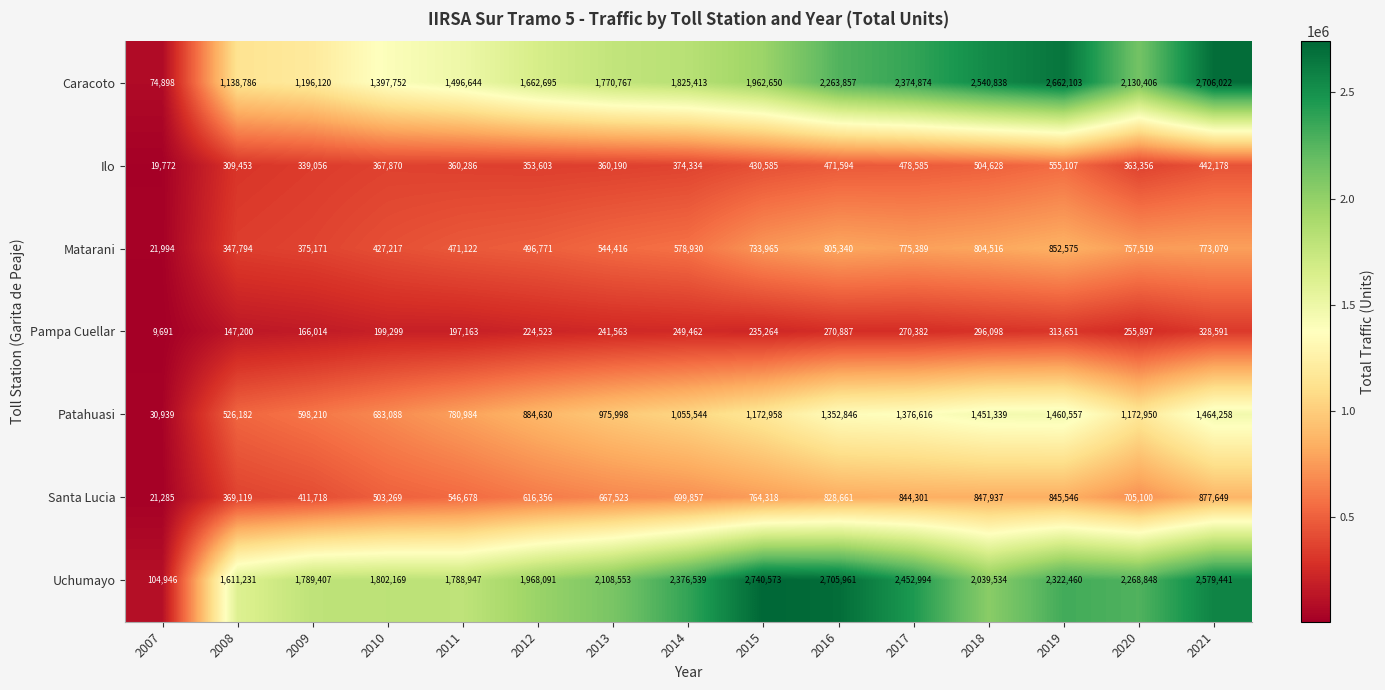

What is the difference between the Uchumayo values at 2021 and 2018?

539907